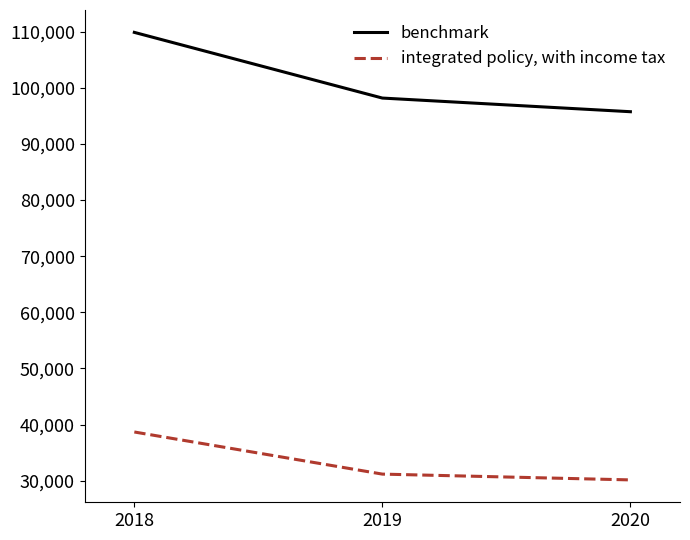

Which series has the largest range (max minus min)?

benchmark